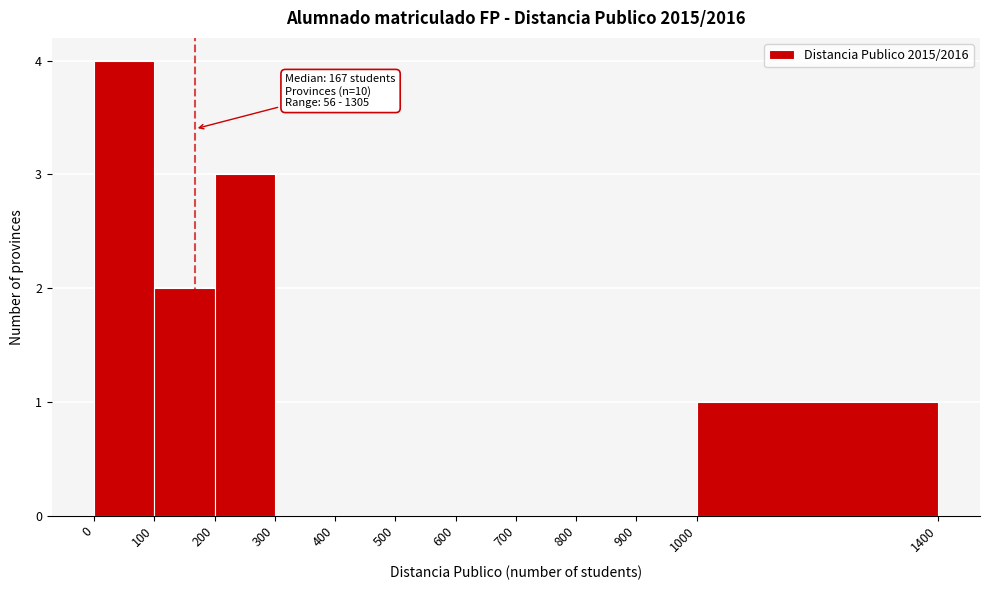

Which range on the x-axis has the tallest bar?

0 to 100